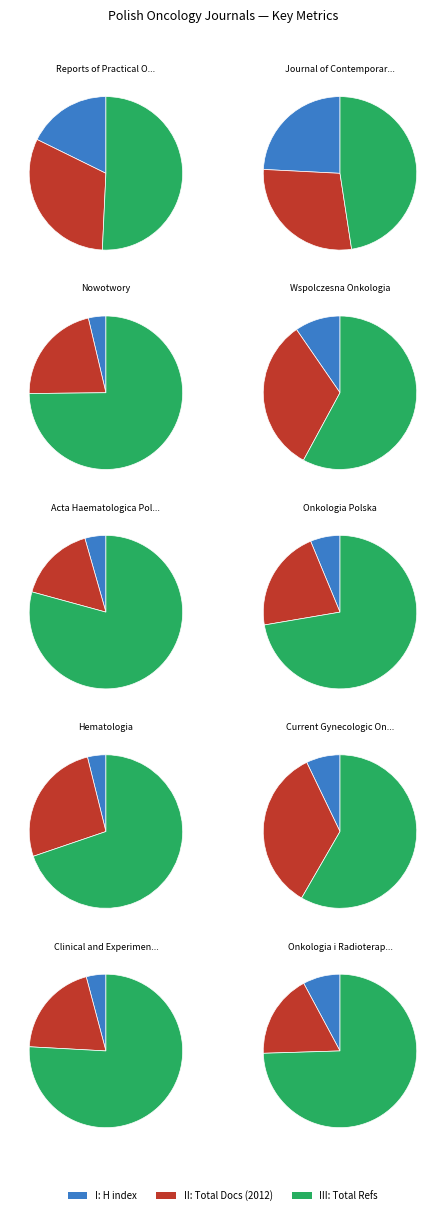

To the nearest percent, what is the difference between the Onkologia i Radioterapia and Onkologia Polska slice percentages?

3%